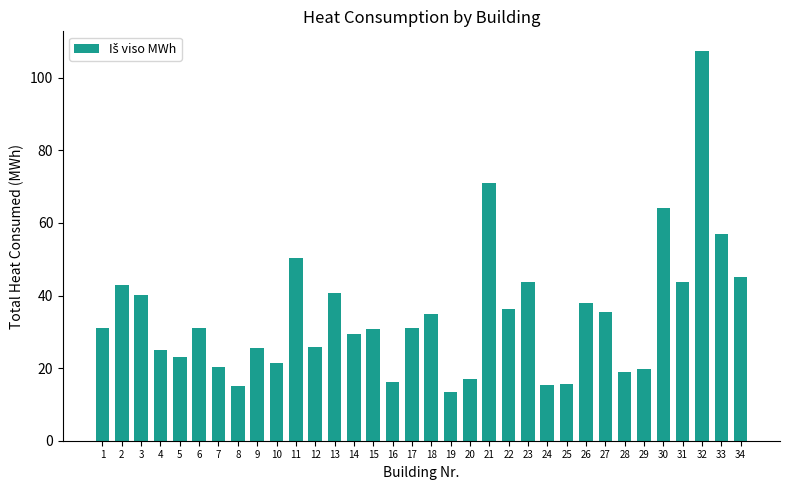

What is the sum of the values at 12 and 18?

60.7